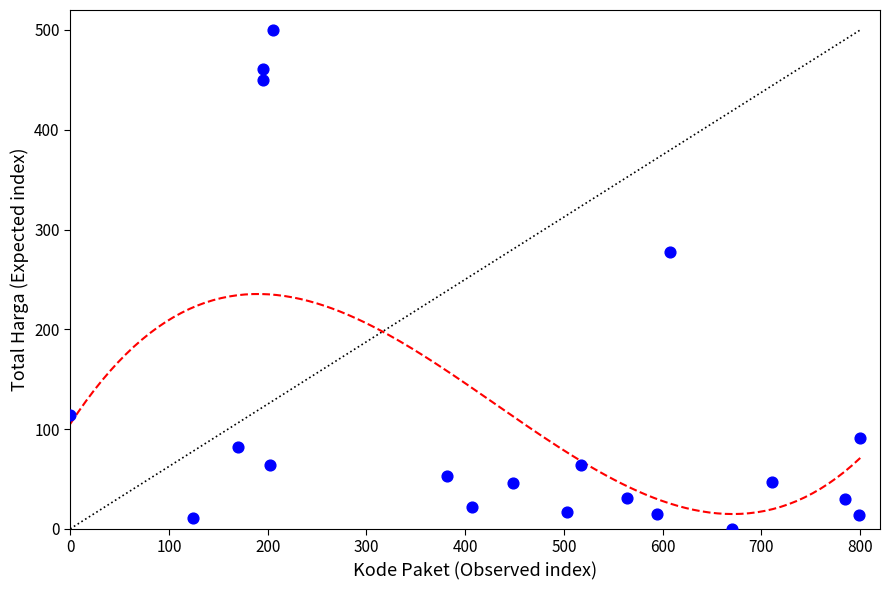

What Y value in the scatter plot is closest to 250?

277.5